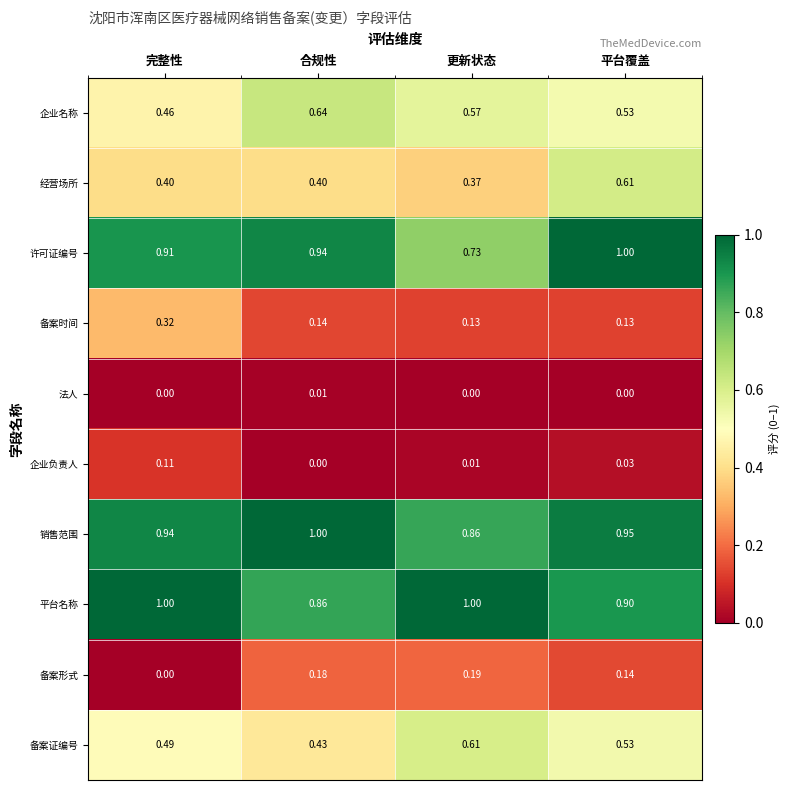

Between 完整性 and 平台覆盖, which series saw the biggest shift?

经营场所